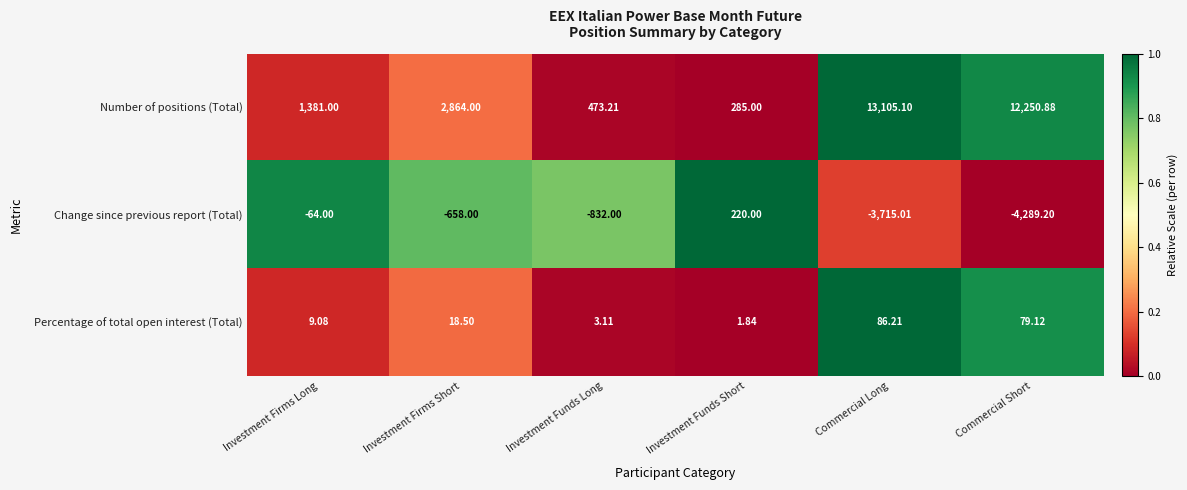

What is the total value across all series at Investment Funds Long?

-355.7